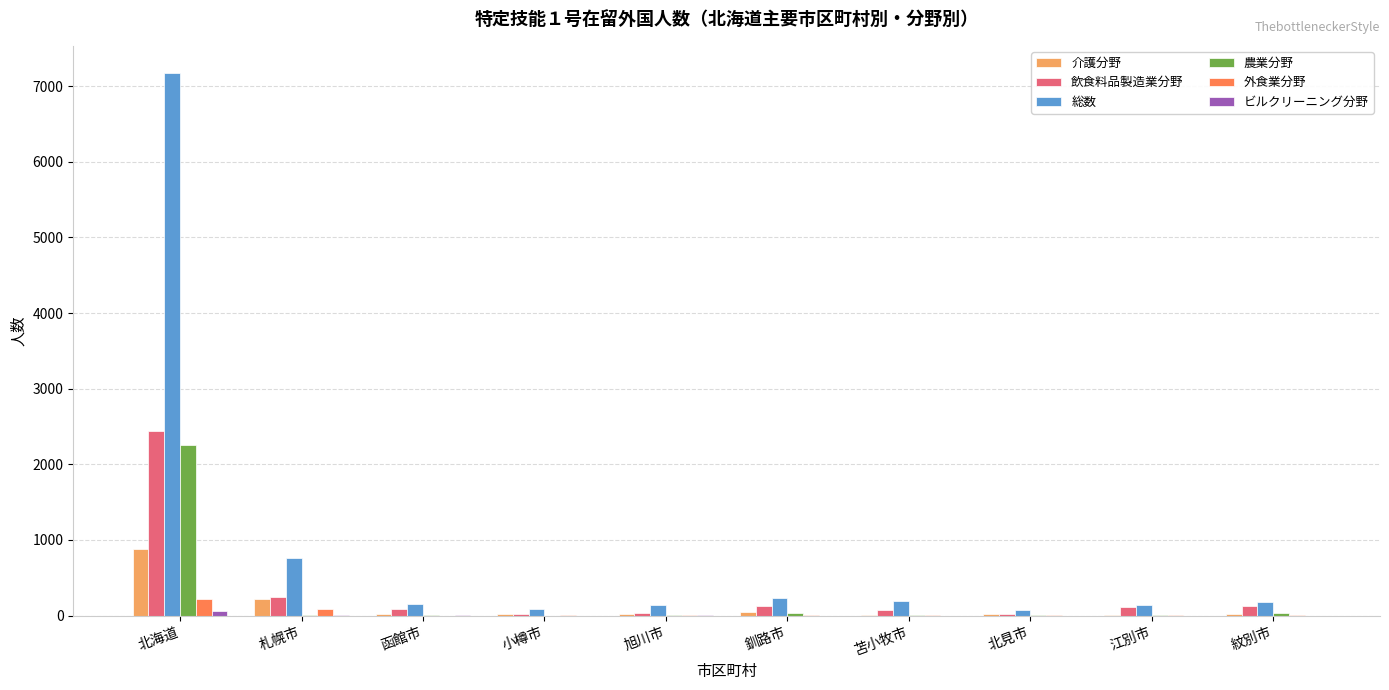

Which series has the largest total across all categories?

総数